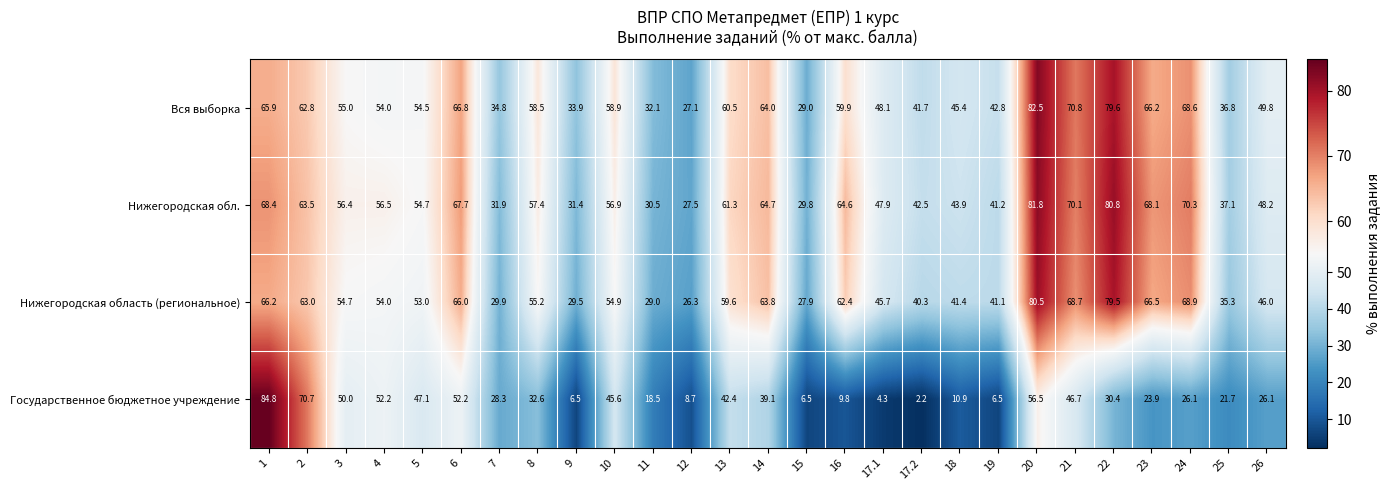

What is the difference between the Нижегородская обл. values at 21 and 9?

38.7